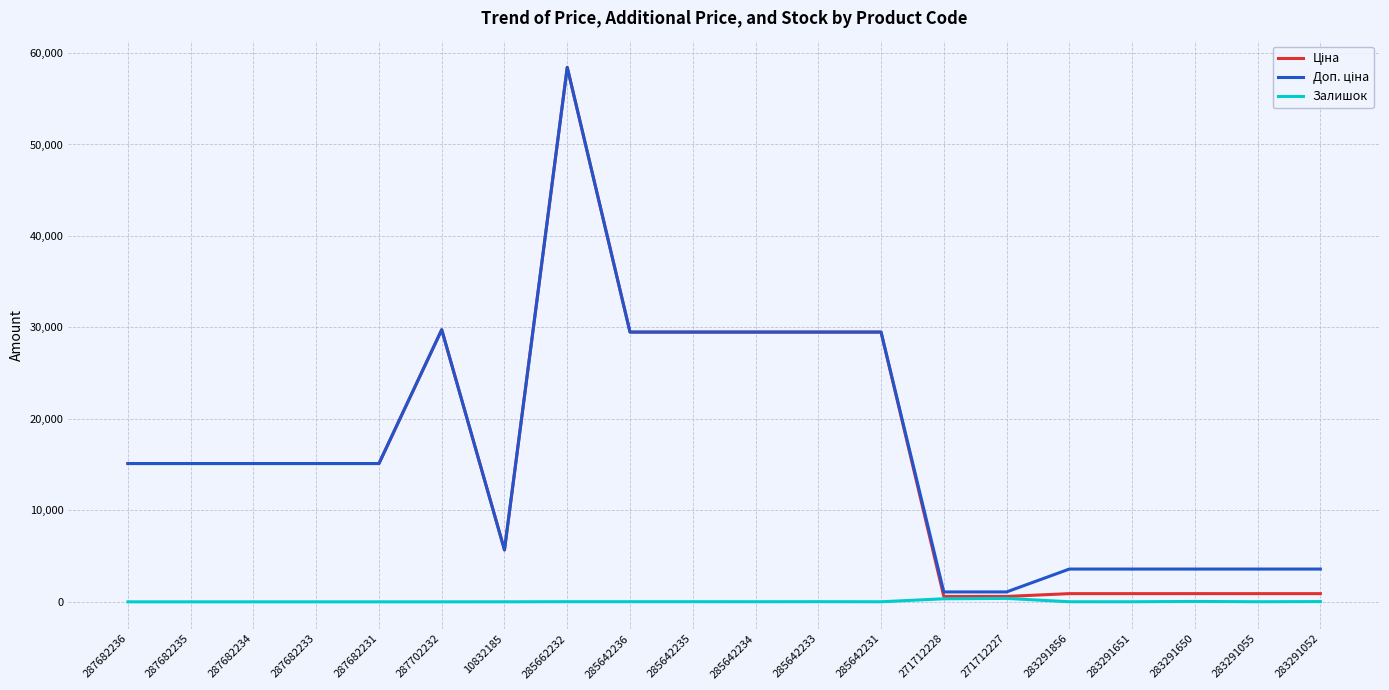

At which category is the sum across all series the highest?

285662232